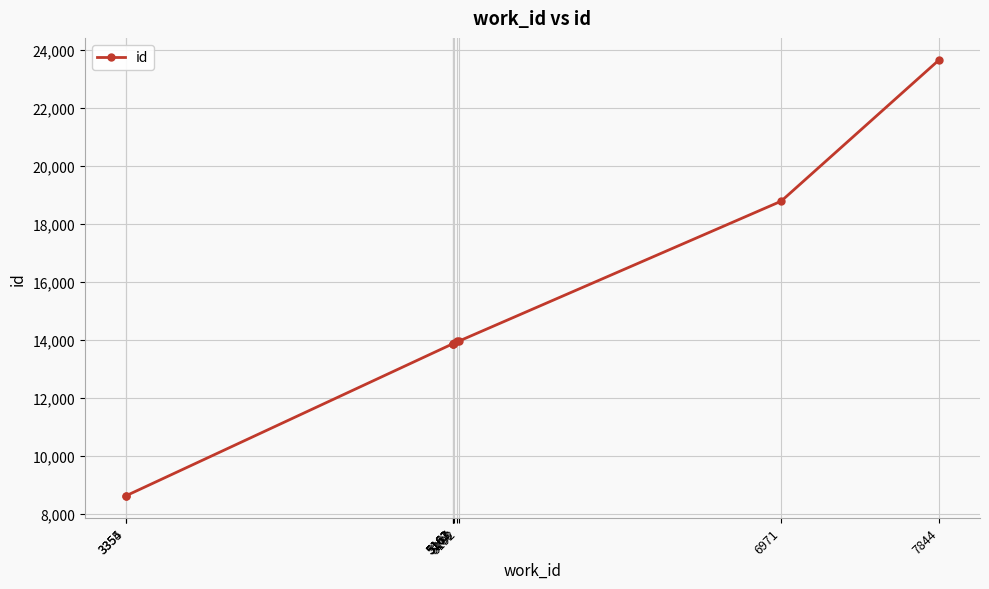

Is it true that the value at 5161 is 13879?

True